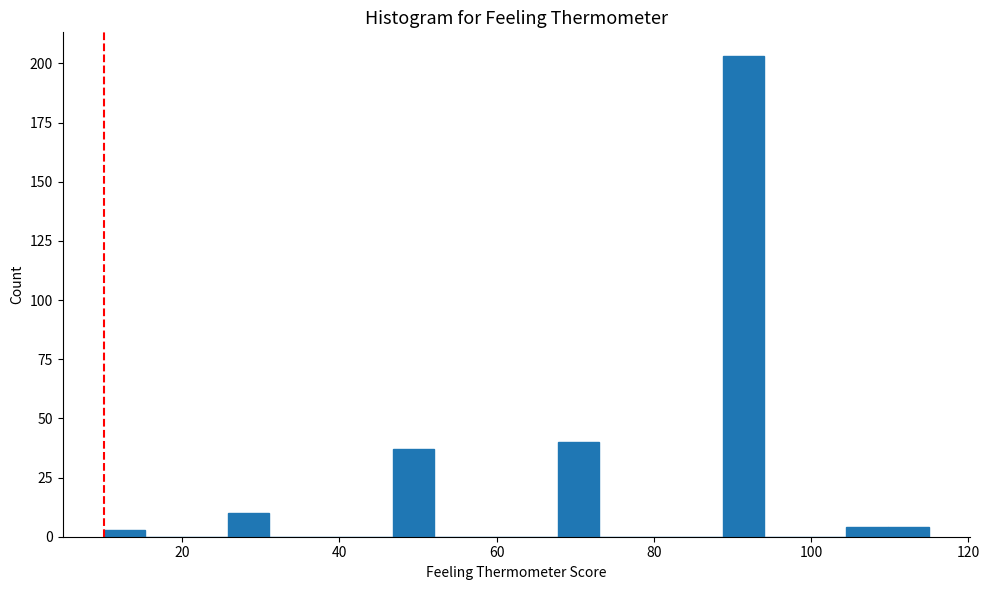

Around what value on the x-axis is the tallest bar? Give the approximate position of its centre, as read against the axis.

92